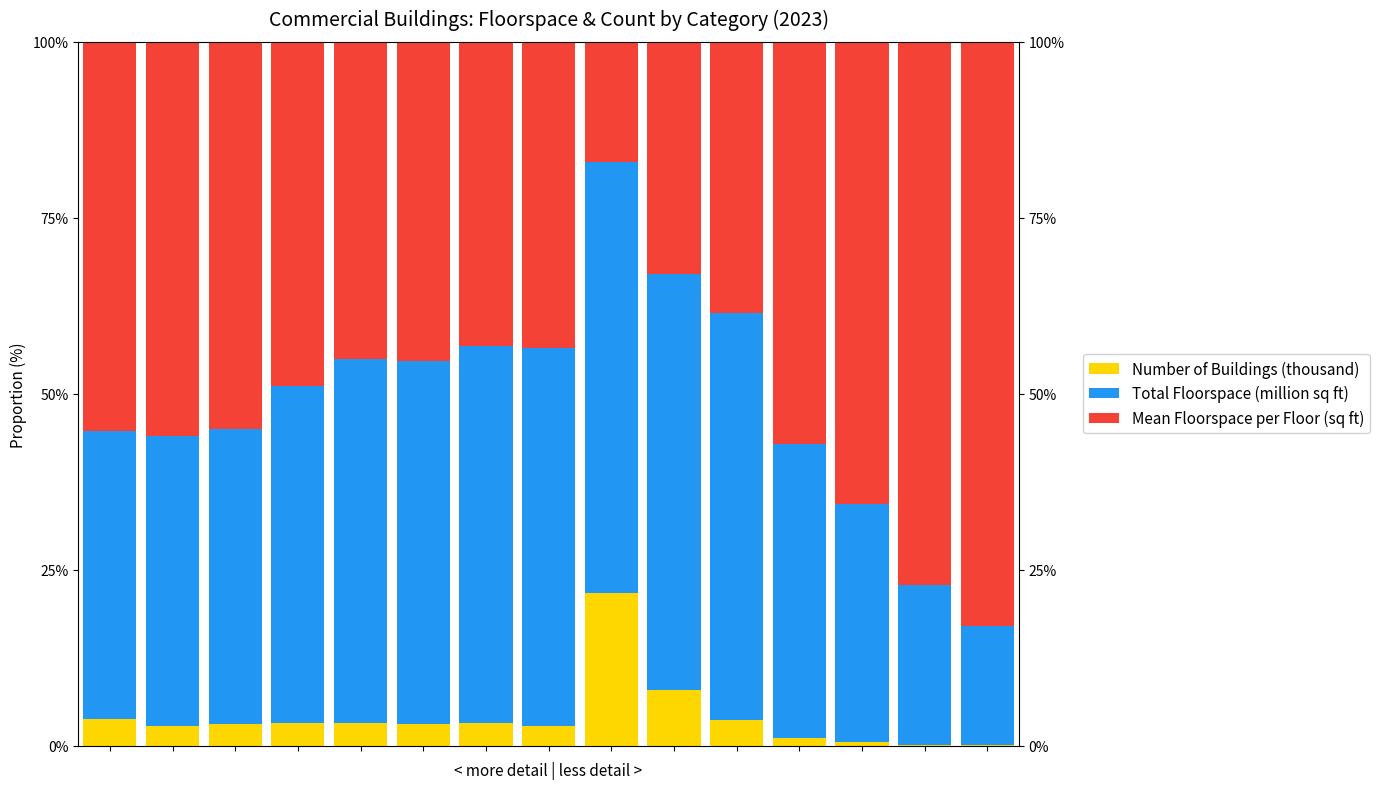

What are all the series names shown in the legend?

Number of Buildings (thousand), Total Floorspace (million sq ft), Mean Floorspace per Floor (sq ft)